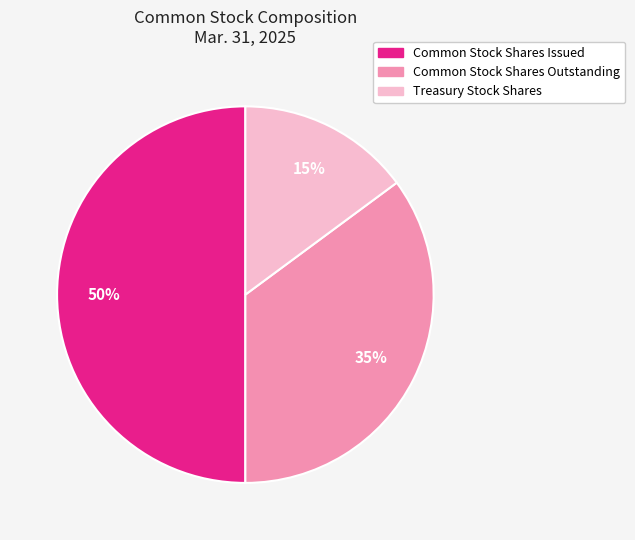

Do Treasury Stock Shares and Common Stock Shares Issued together represent more than half of the pie?

Yes